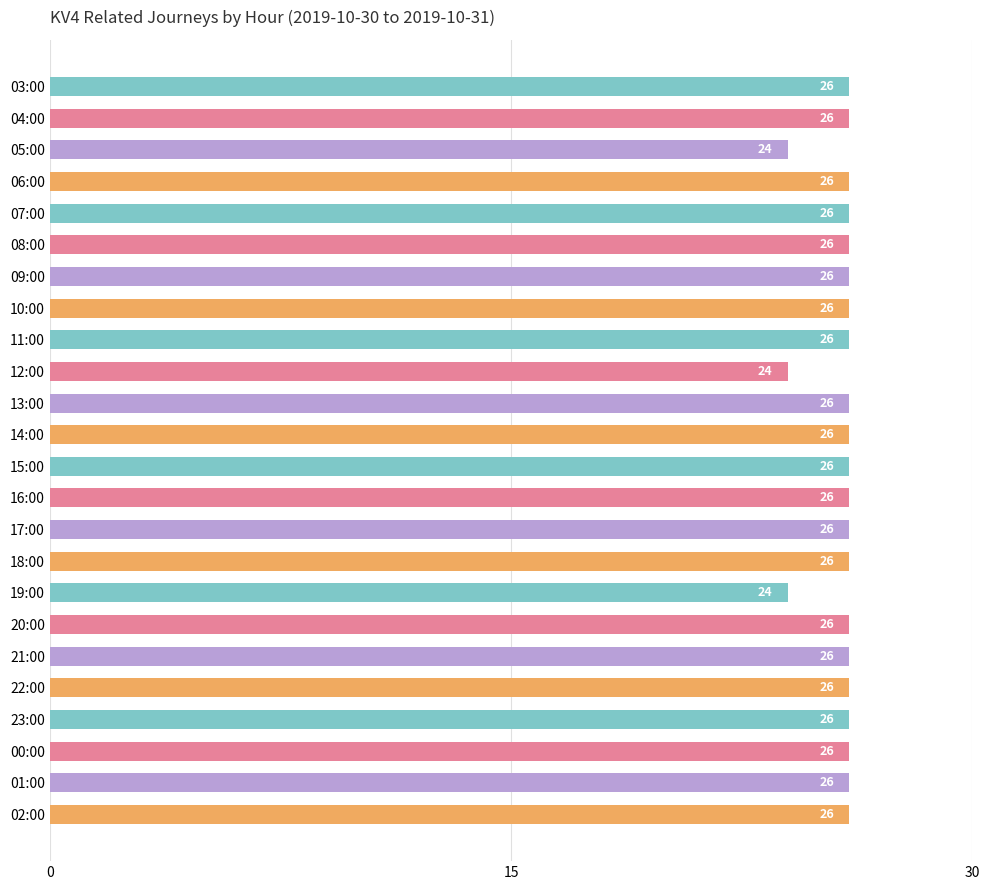

How many values are between 26 and 27?

21